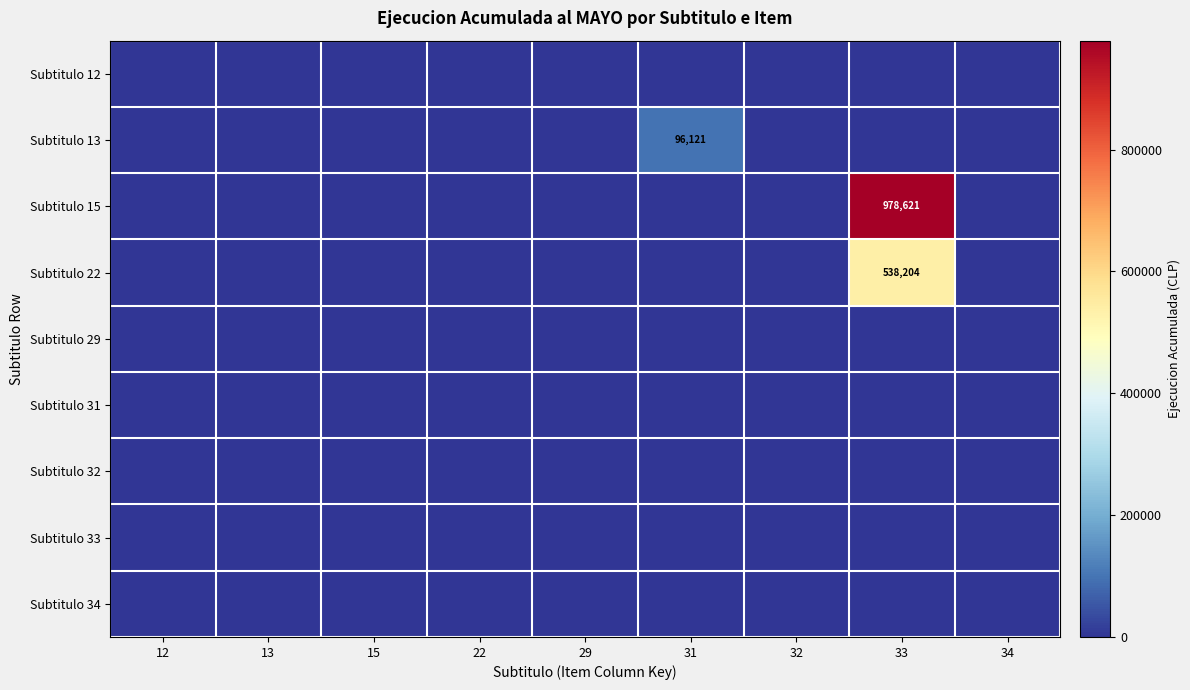

Which series has the largest total across all categories?

Subtitulo 15